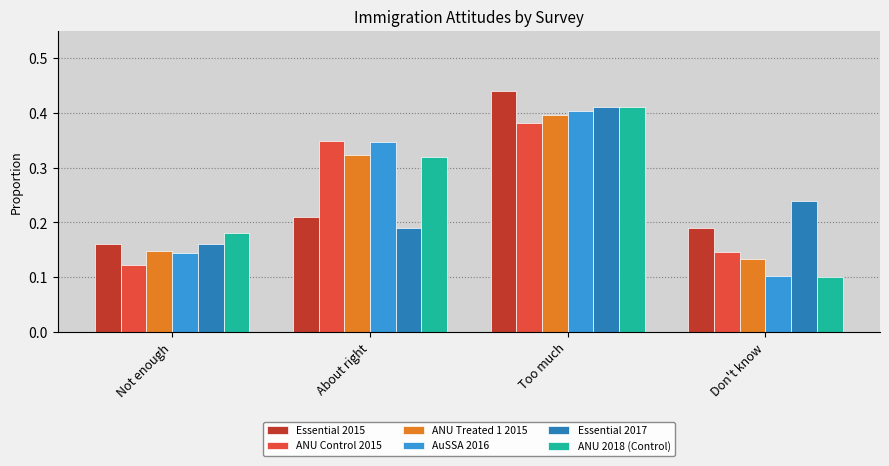

Is it true that ANU Control 2015 equals 0.1 at Don't know?

True